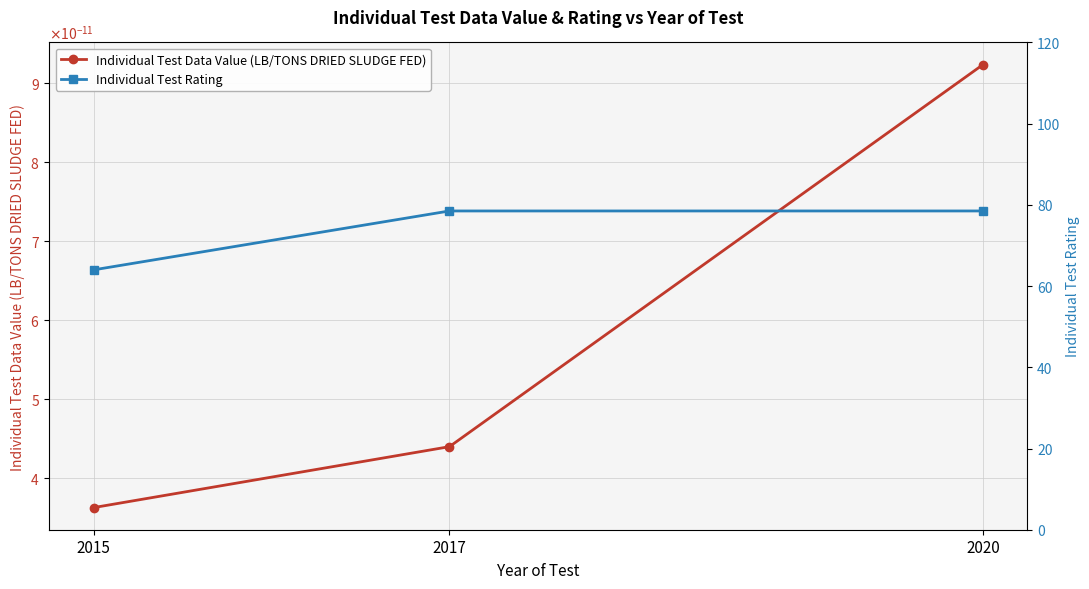

The Individual Test Data Value (LB/TONS DRIED SLUDGE FED) series shows 0.0 at 2017. True or false?

True